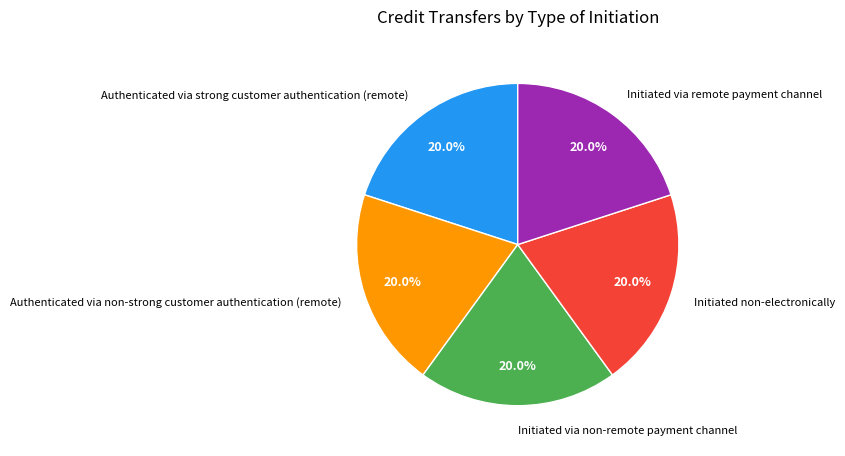

Does Authenticated via strong customer authentication (remote) account for over 50% of the chart?

No